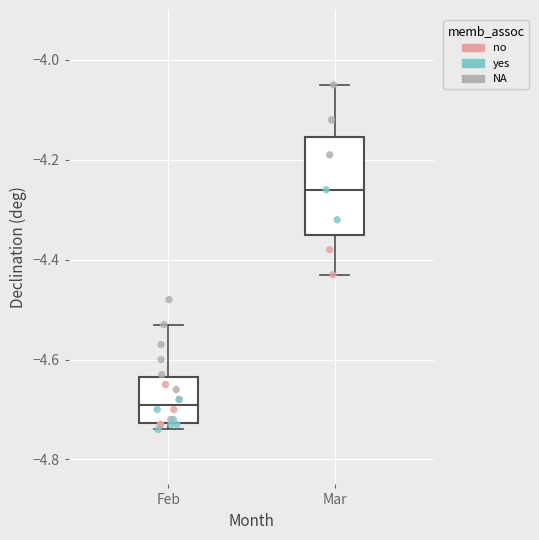

Reading left to right, read every box against the y-axis: the position of its median line, the range the box covers, and the ends of its whiskers. The values are not printed on the chart, so give them approximately, as read against the axis.

Feb: median -4.68, box -4.72 to -4.64, whiskers -4.74 to -4.52
Mar: median -4.26, box -4.34 to -4.16, whiskers -4.42 to -4.04